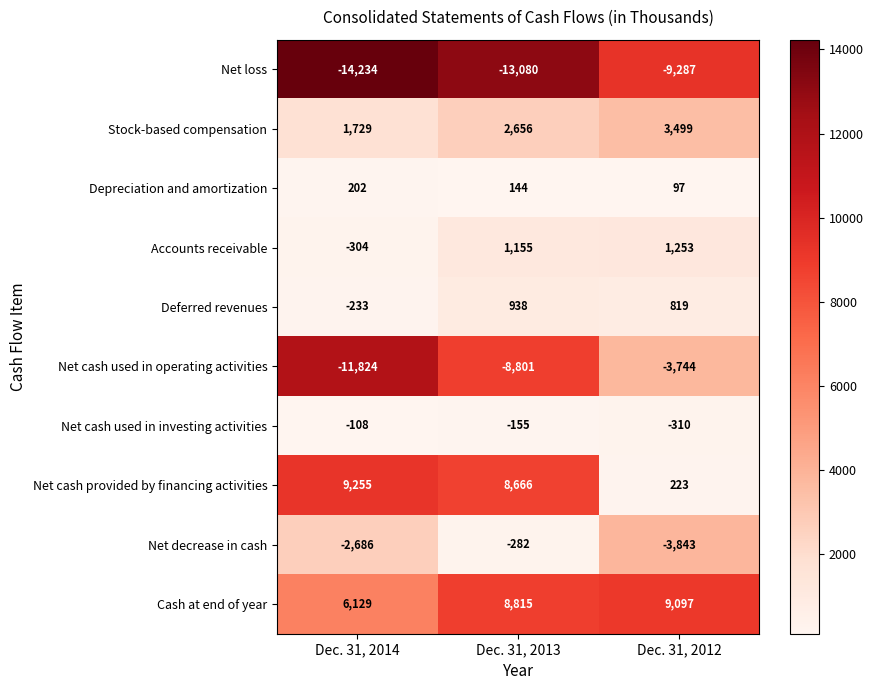

What is the total value across all series at Dec. 31, 2014?

-12074